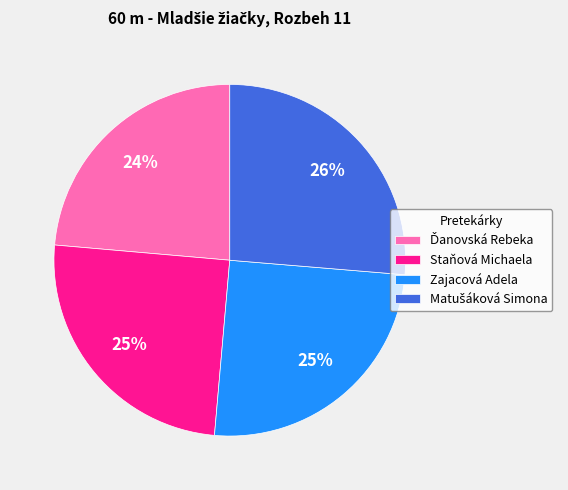

True or false: Zajacová Adela accounts for 35% of the total.

False